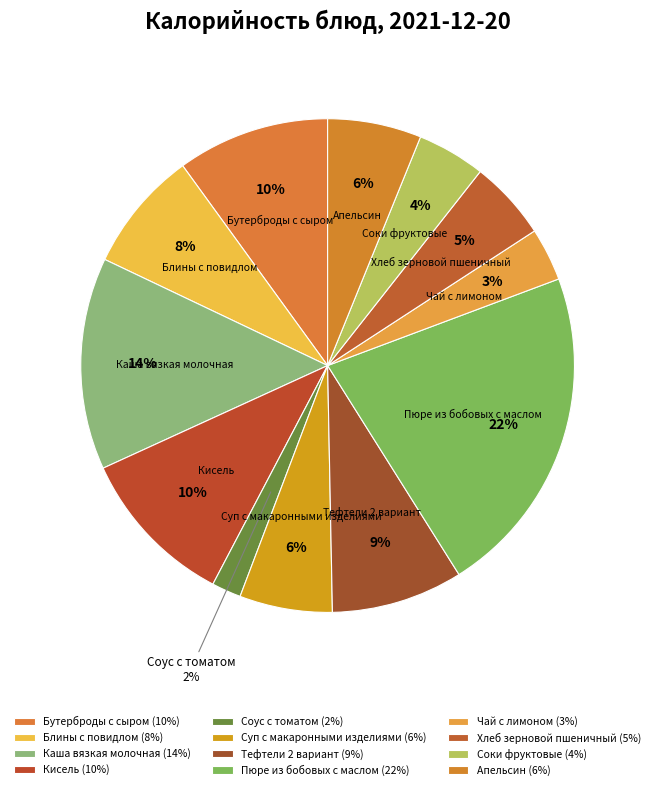

To the nearest percent, what is the average slice percentage?

8%